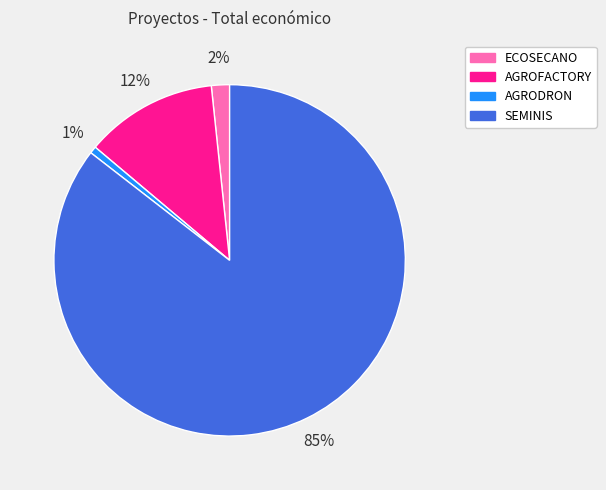

To the nearest percent, what is the combined percentage of AGRODRON and SEMINIS?

86%